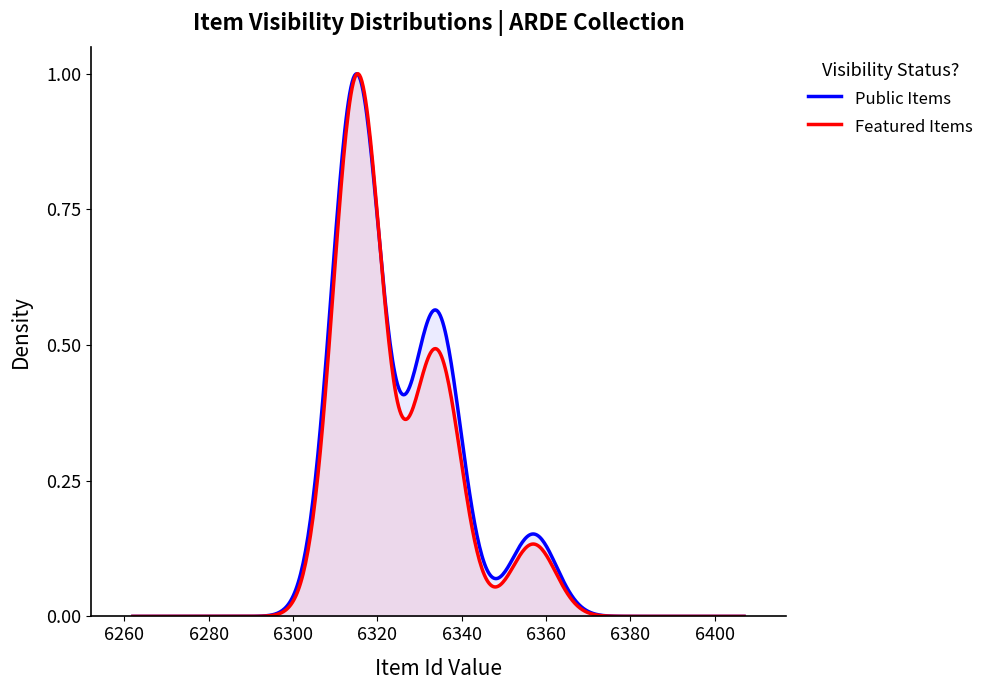

What are all the series names shown in the legend?

Public Items, Featured Items